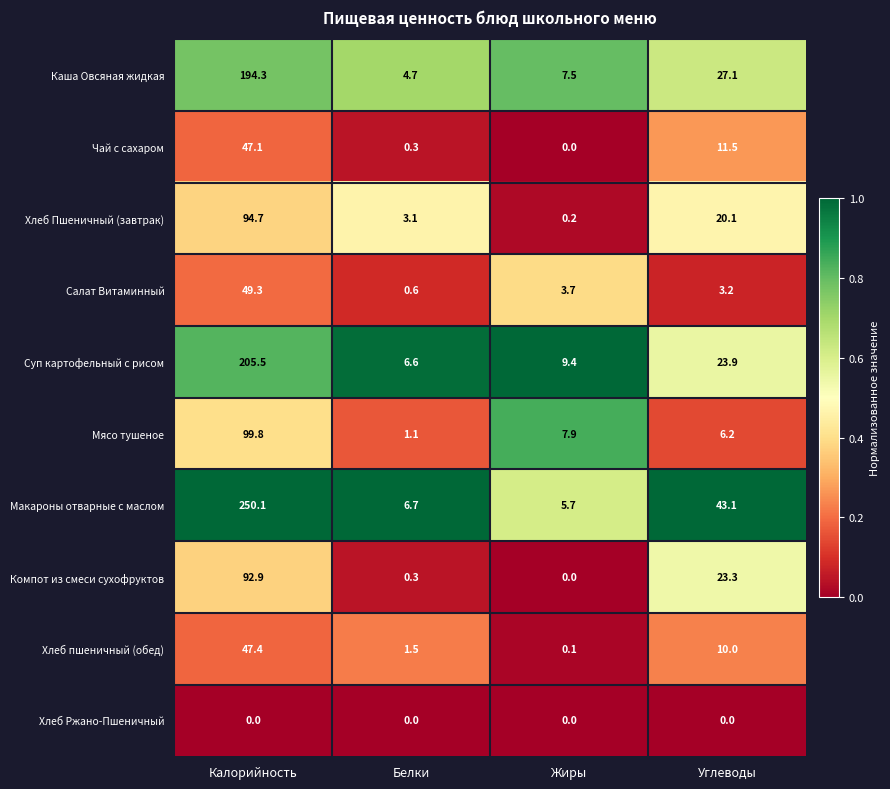

At which label does Макароны отварные с маслом reach its peak?

Калорийность